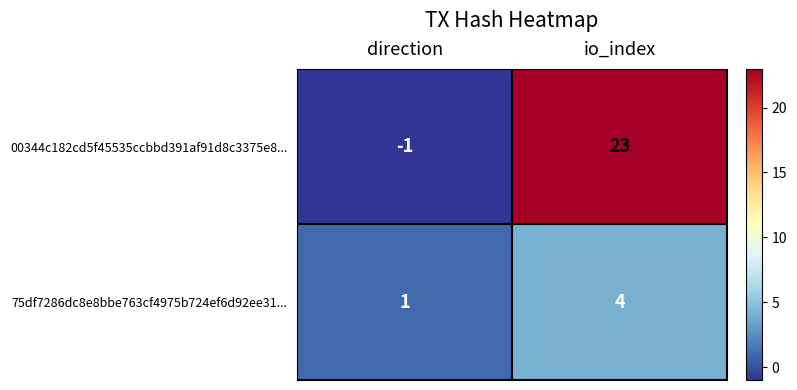

Which series has the widest spread of values?

00344c182cd5f45535ccbbd391af91d8c3375e8...